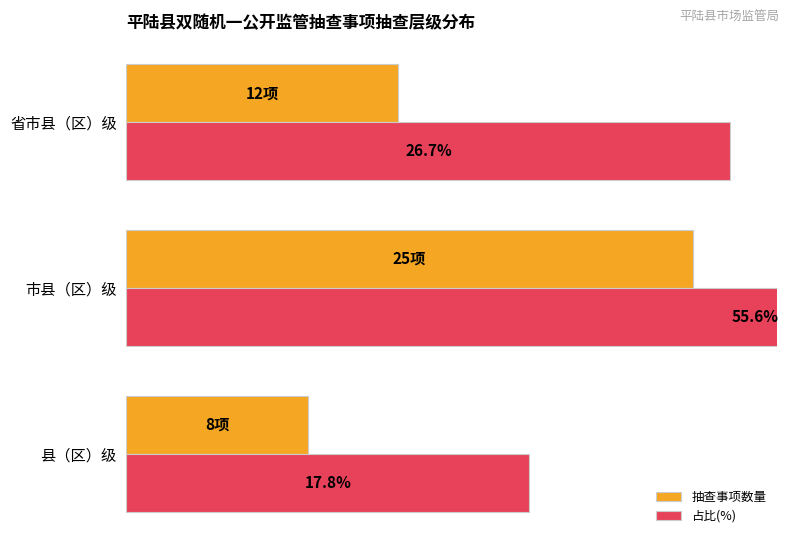

List the series in order of their overall mean, highest first.

占比(%), 抽查事项数量